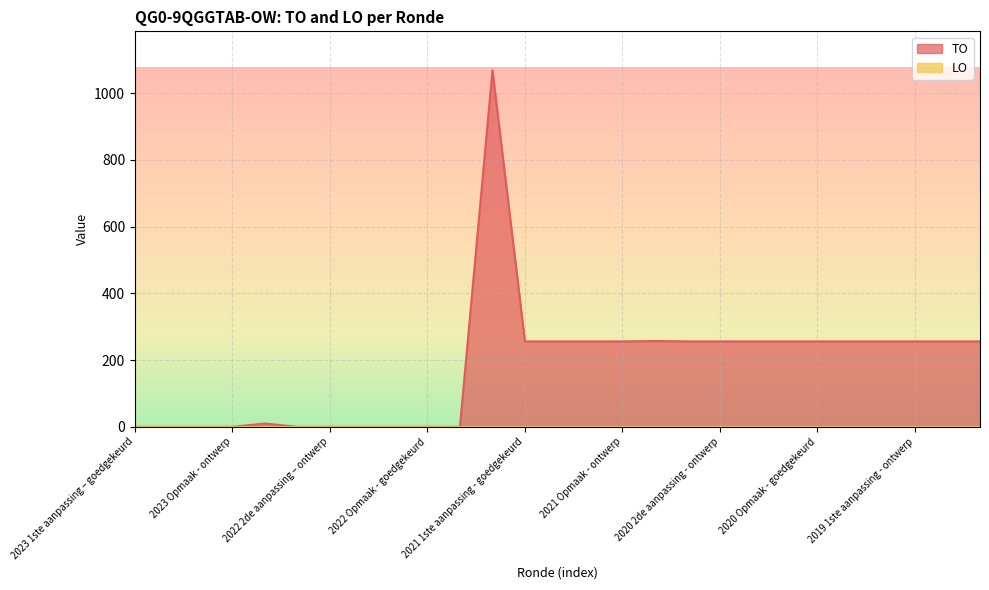

Where does the data first go above 256?

2021 uitvoering